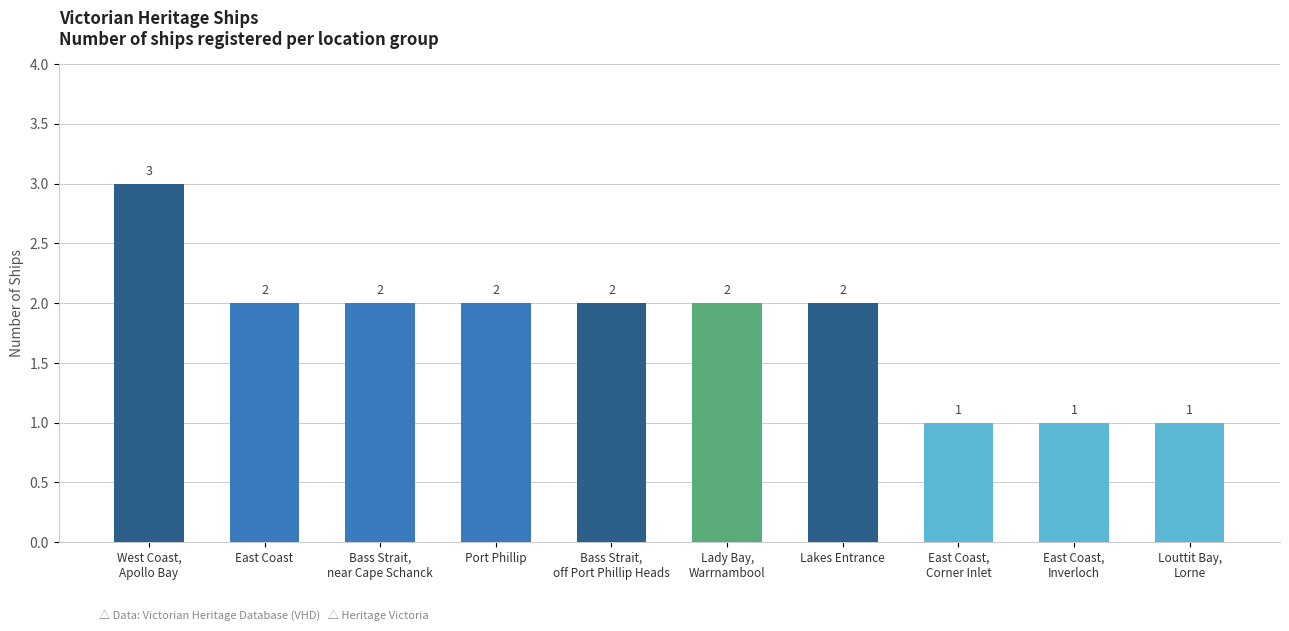

What is the greatest value displayed?

3